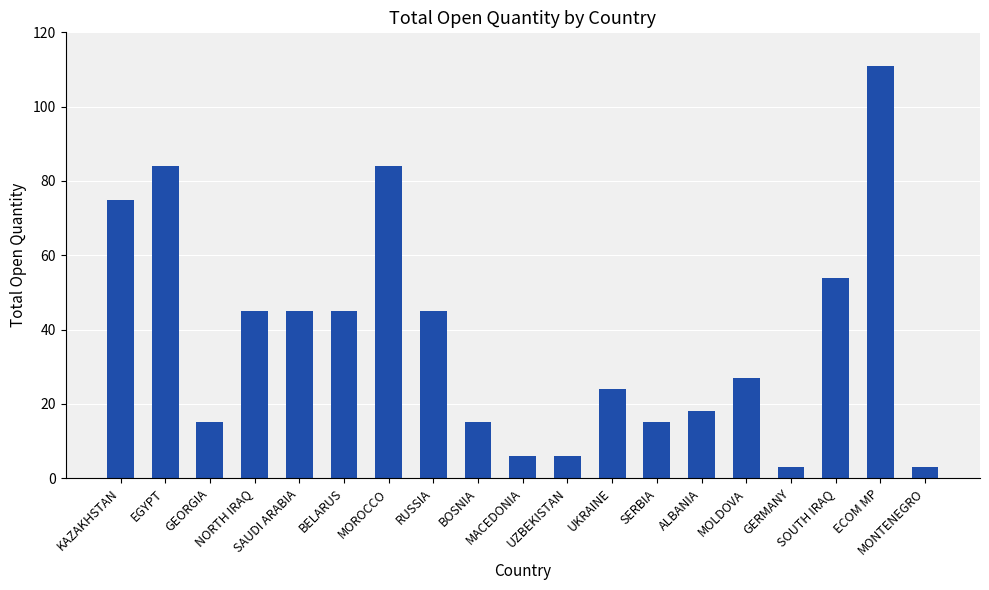

What is the average value?

38